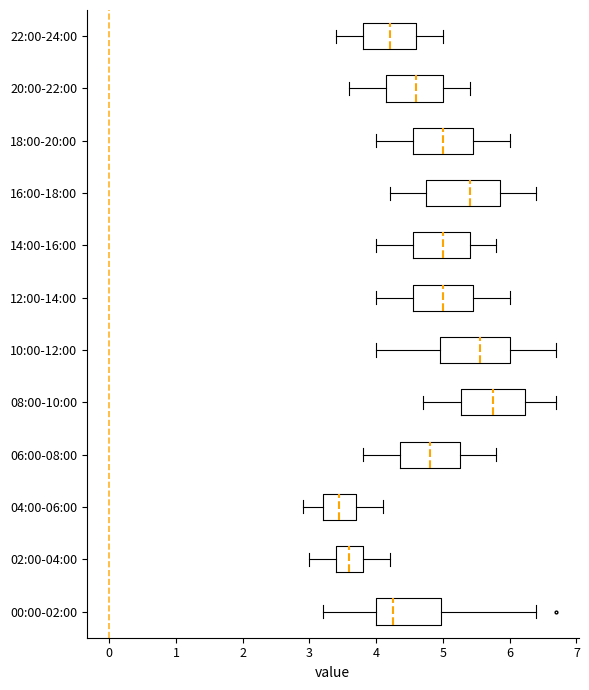

Reading bottom to top, read every box against the x-axis: the position of its median line, the range the box covers, and the ends of its whiskers. The values are not printed on the chart, so give them approximately, as read against the axis.

00:00-02:00: median 4.3, box 4.0 to 5.0, whiskers 3.2 to 6.4
02:00-04:00: median 3.6, box 3.4 to 3.8, whiskers 3.0 to 4.2
04:00-06:00: median 3.5, box 3.2 to 3.7, whiskers 2.9 to 4.1
06:00-08:00: median 4.8, box 4.4 to 5.3, whiskers 3.8 to 5.8
08:00-10:00: median 5.8, box 5.3 to 6.2, whiskers 4.7 to 6.7
10:00-12:00: median 5.6, box 5.0 to 6.0, whiskers 4.0 to 6.7
12:00-14:00: median 5.0, box 4.6 to 5.5, whiskers 4.0 to 6.0
14:00-16:00: median 5.0, box 4.6 to 5.4, whiskers 4.0 to 5.8
16:00-18:00: median 5.4, box 4.8 to 5.9, whiskers 4.2 to 6.4
18:00-20:00: median 5.0, box 4.6 to 5.5, whiskers 4.0 to 6.0
20:00-22:00: median 4.6, box 4.2 to 5.0, whiskers 3.6 to 5.4
22:00-24:00: median 4.2, box 3.8 to 4.6, whiskers 3.4 to 5.0